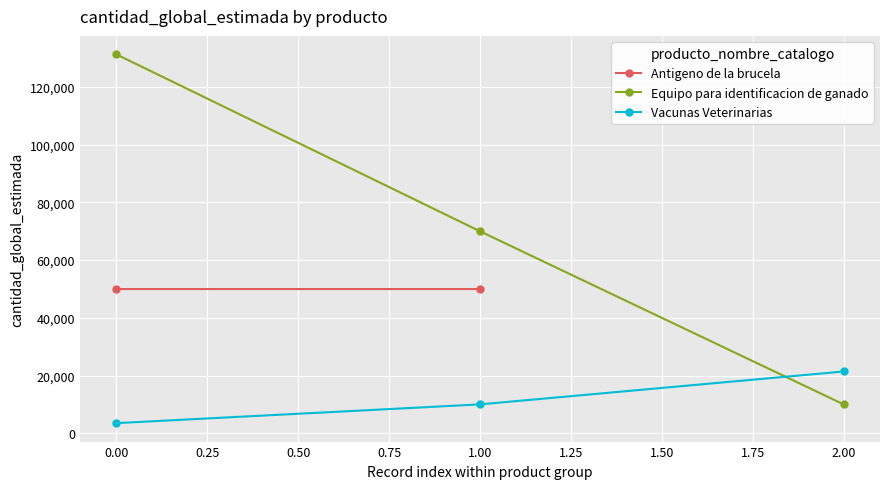

What is the highest value of the Equipo para identificacion de ganado series?

131324